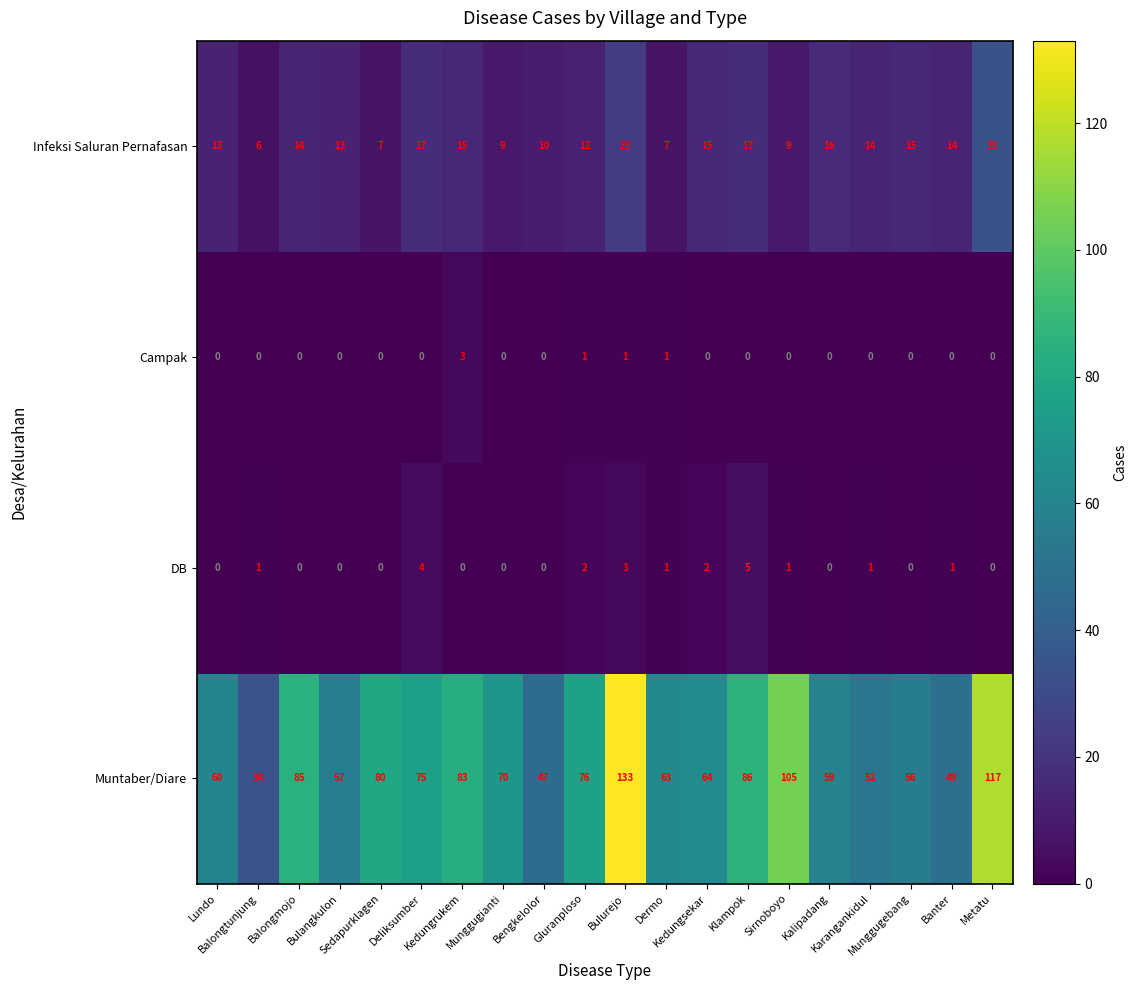

What is the difference between the maximum and minimum values in the DB series?

5